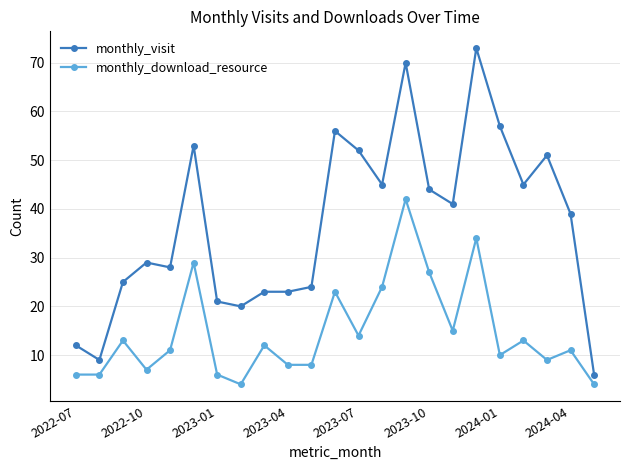

True or false: monthly_visit and monthly_download_resource cross at least once.

False